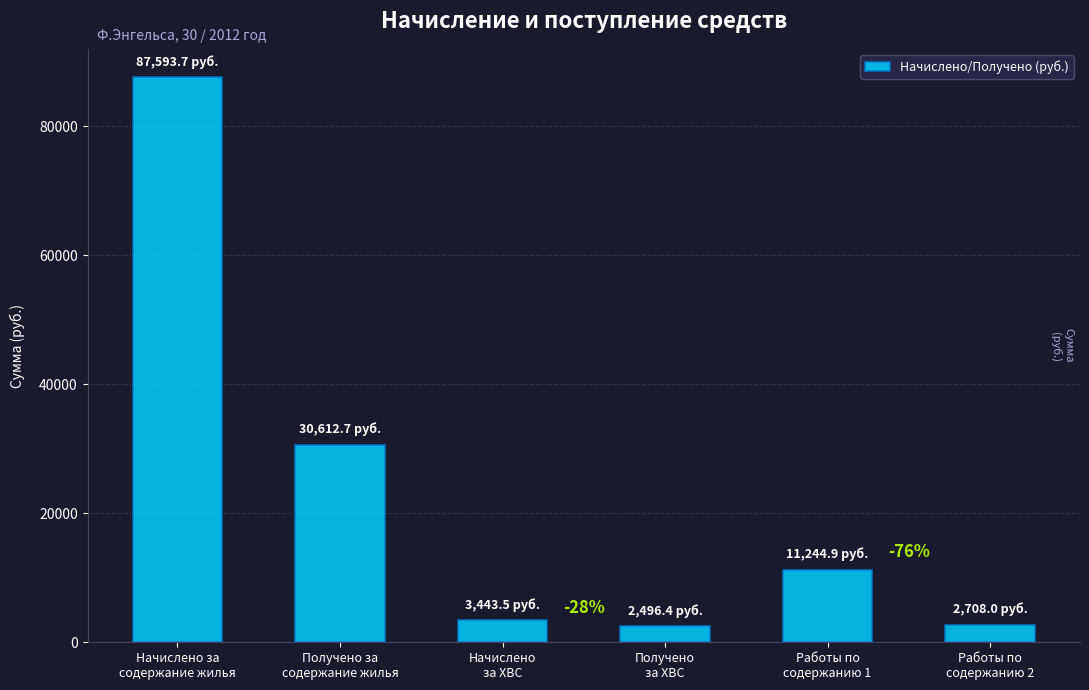

How many bars are there in total?

6